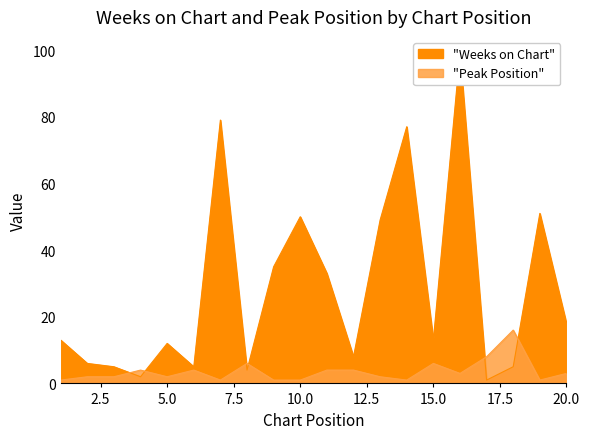

Between 1 and 9, which series saw the biggest shift?

Weeks on Chart